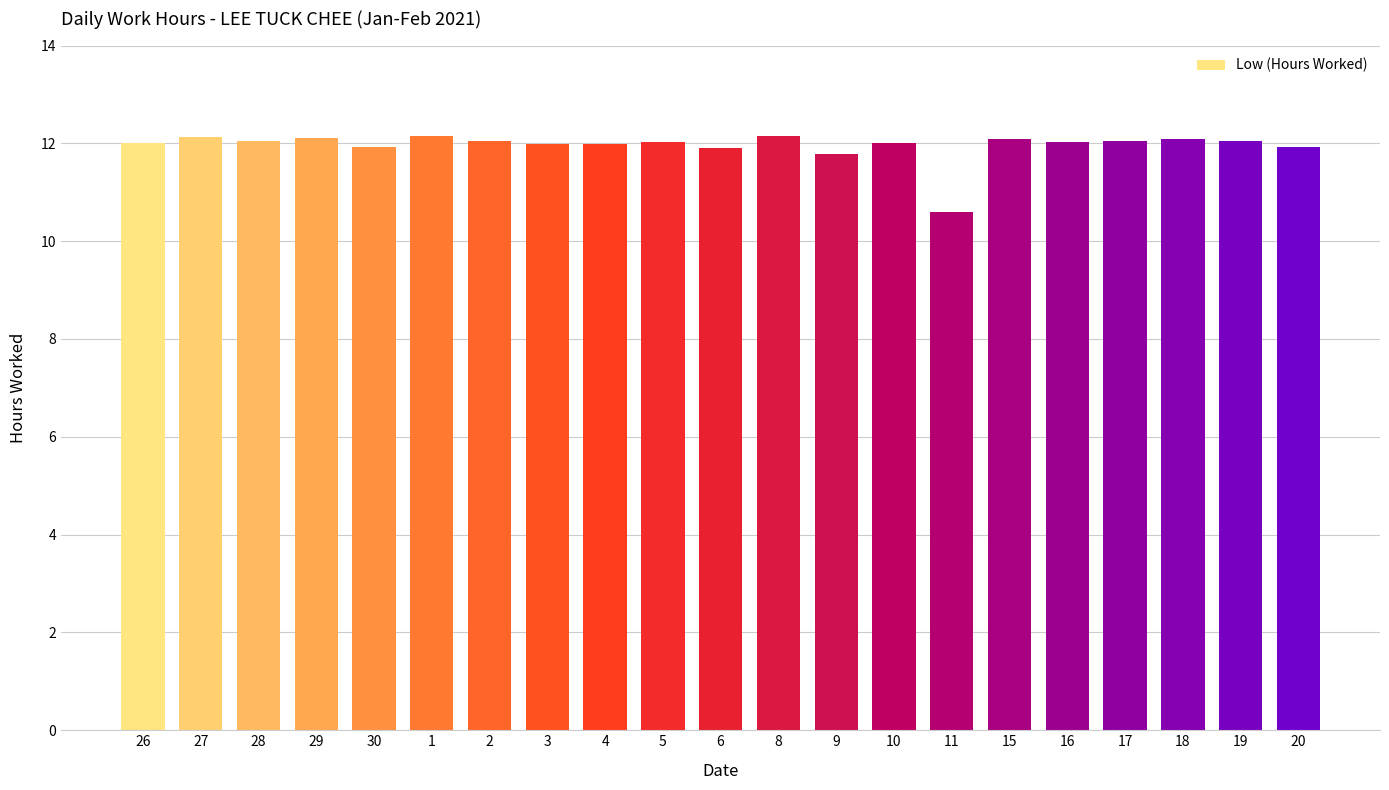

What is the change in value from 28 to 29?

+0.1